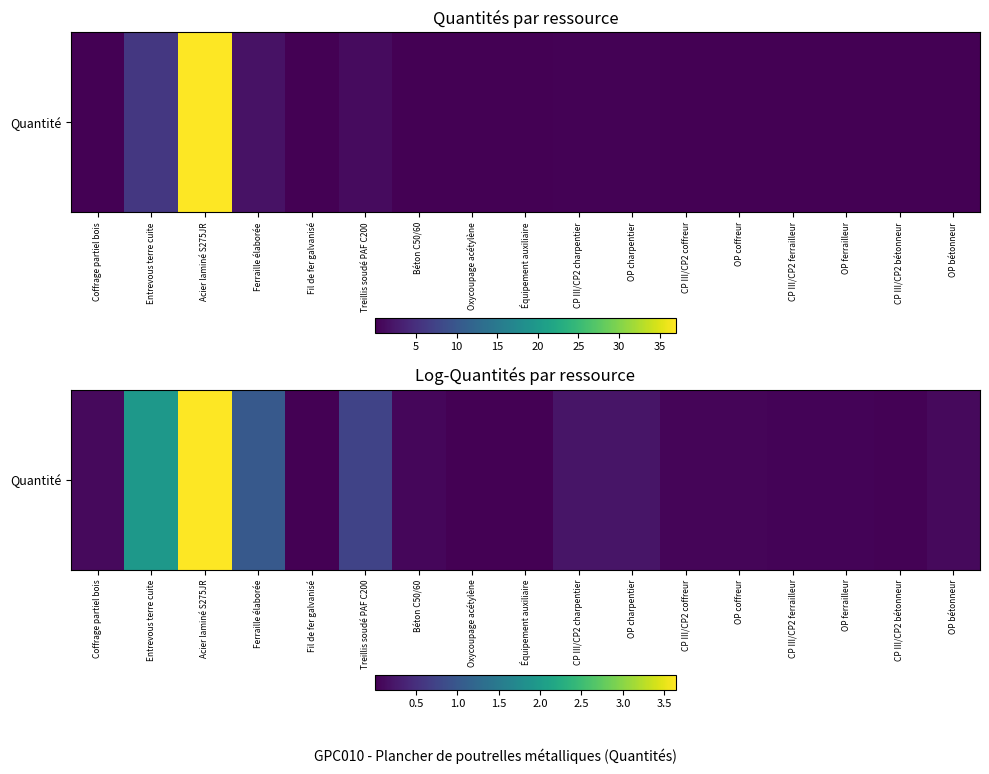

What is the greatest value displayed?

3.6